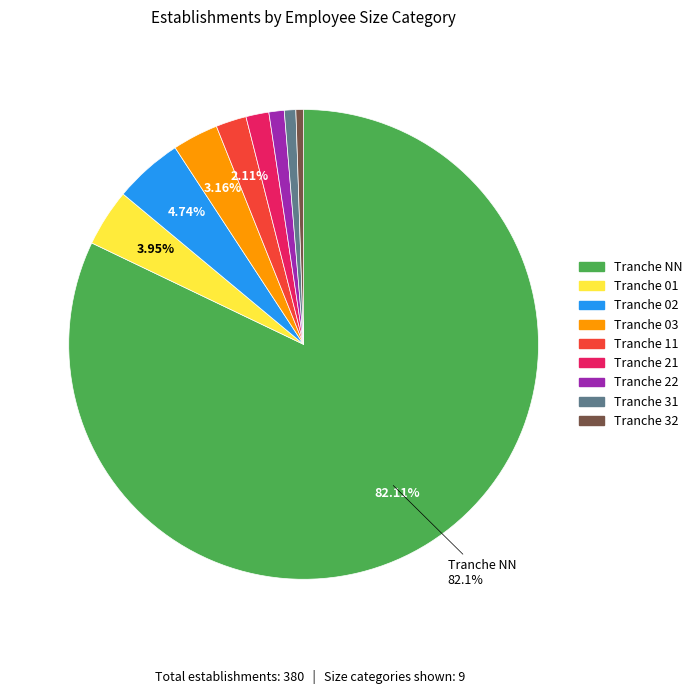

Does any single category account for the majority?

Yes